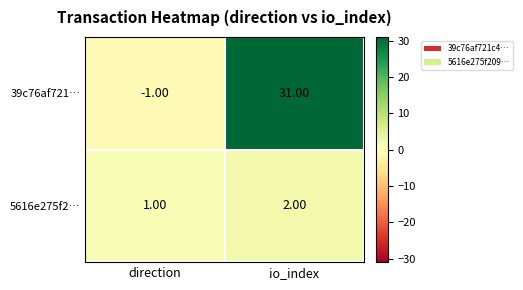

Rank the series at direction from highest to lowest value.

5616e275f2…, 39c76af721…